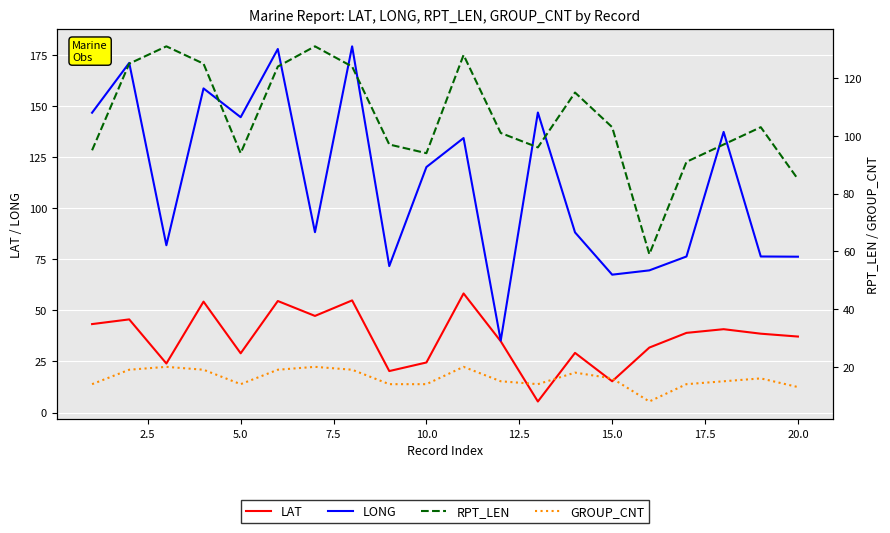

True or false: LONG and GROUP_CNT intersect in this chart.

False